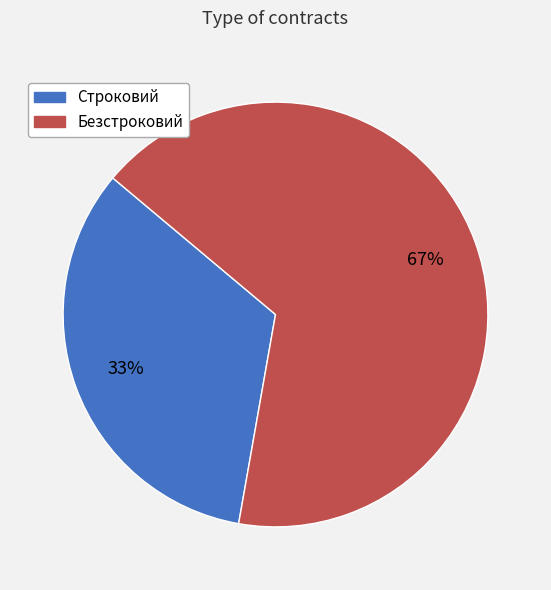

To the nearest percent, what portion does Строковий represent?

33%